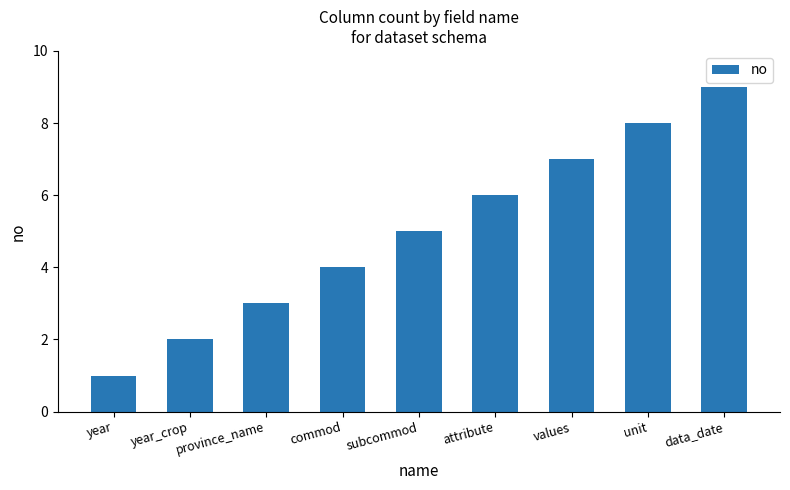

What is the value of the 8th bar from the left?

8